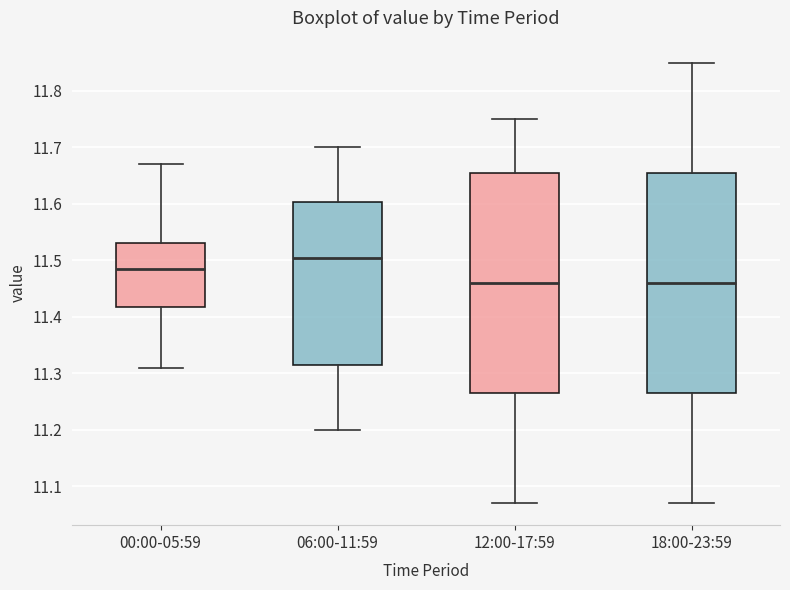

Reading left to right, transcribe this box plot: for each box, give where its median line is, the range the box spans, and where its two whiskers end, as read against the y-axis. The values are not printed on the chart, so give them approximately, as read against the axis.

00:00-05:59: median 11.49, box 11.42 to 11.53, whiskers 11.31 to 11.67
06:00-11:59: median 11.51, box 11.32 to 11.60, whiskers 11.20 to 11.70
12:00-17:59: median 11.46, box 11.27 to 11.66, whiskers 11.07 to 11.75
18:00-23:59: median 11.46, box 11.27 to 11.66, whiskers 11.07 to 11.85